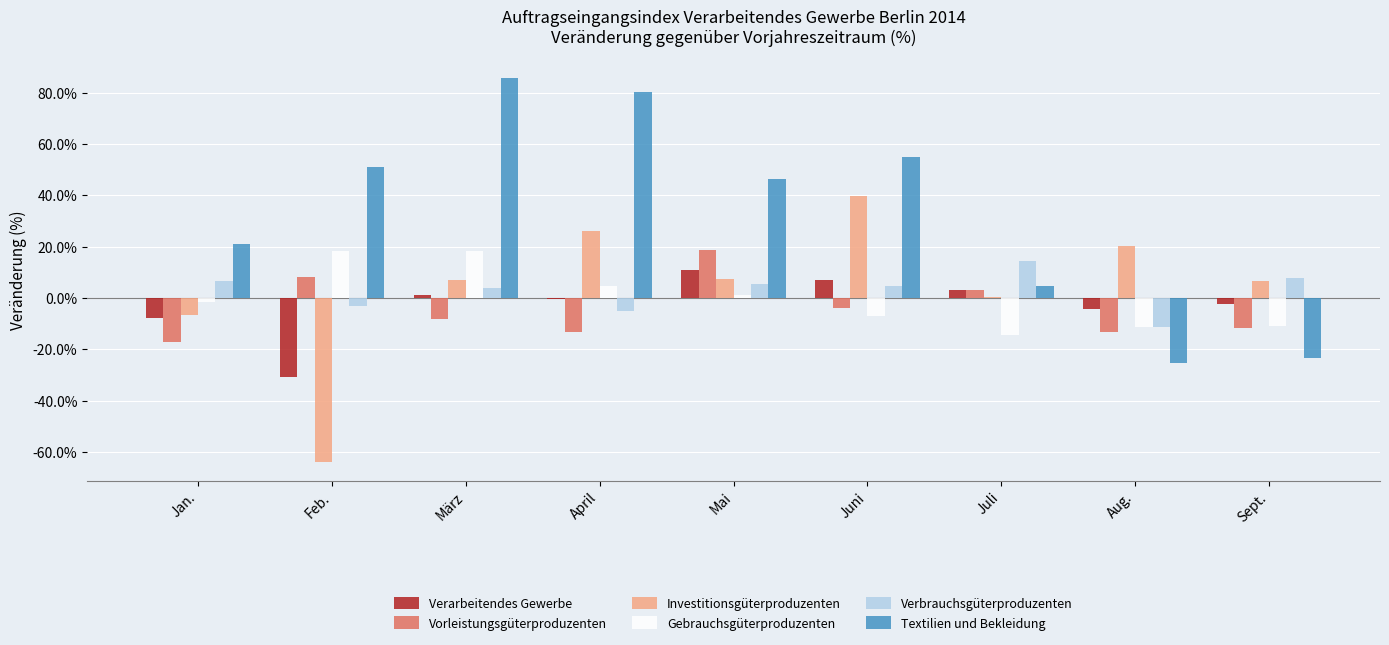

Is it true that Investitionsgüterproduzenten equals 39.6 at Juni?

True